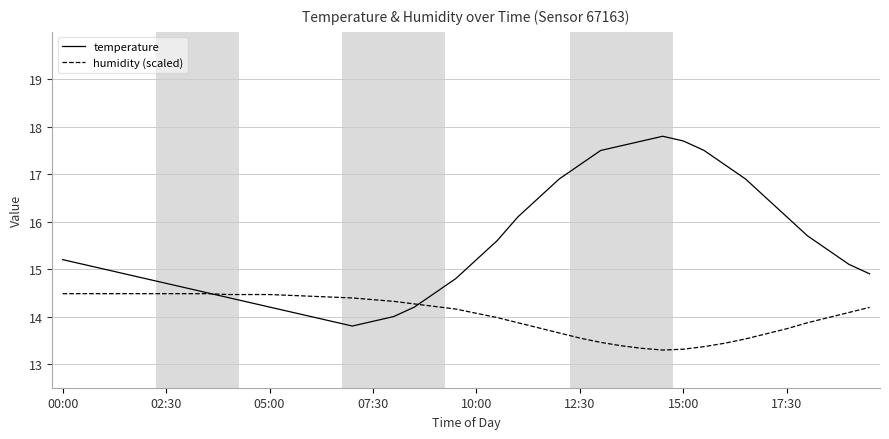

What is the highest value of the humidity (scaled) series?

14.5